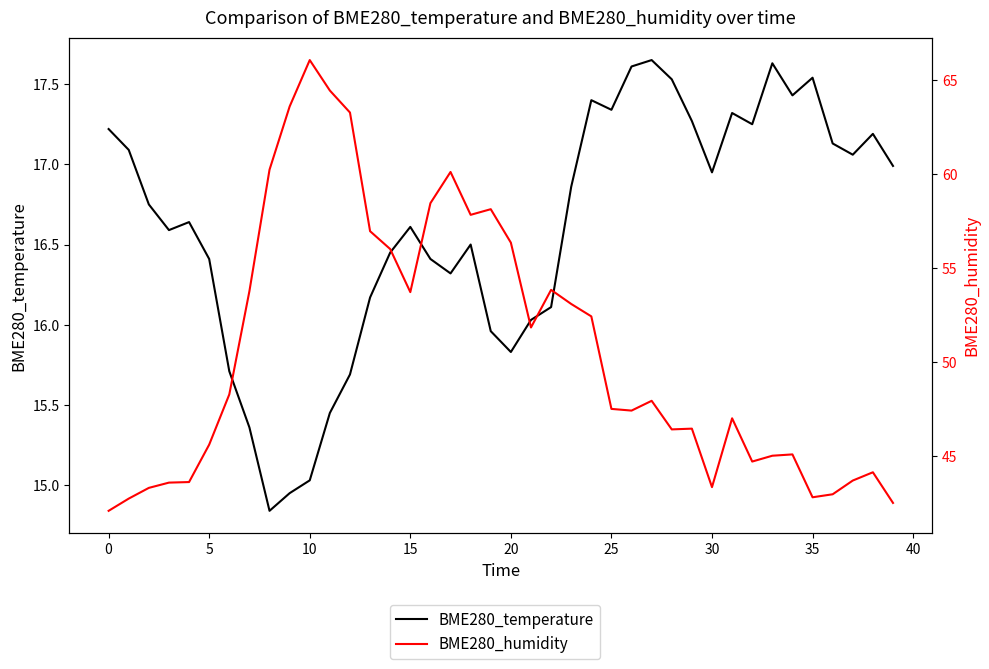

Which has a higher value, 40 or 20?

20